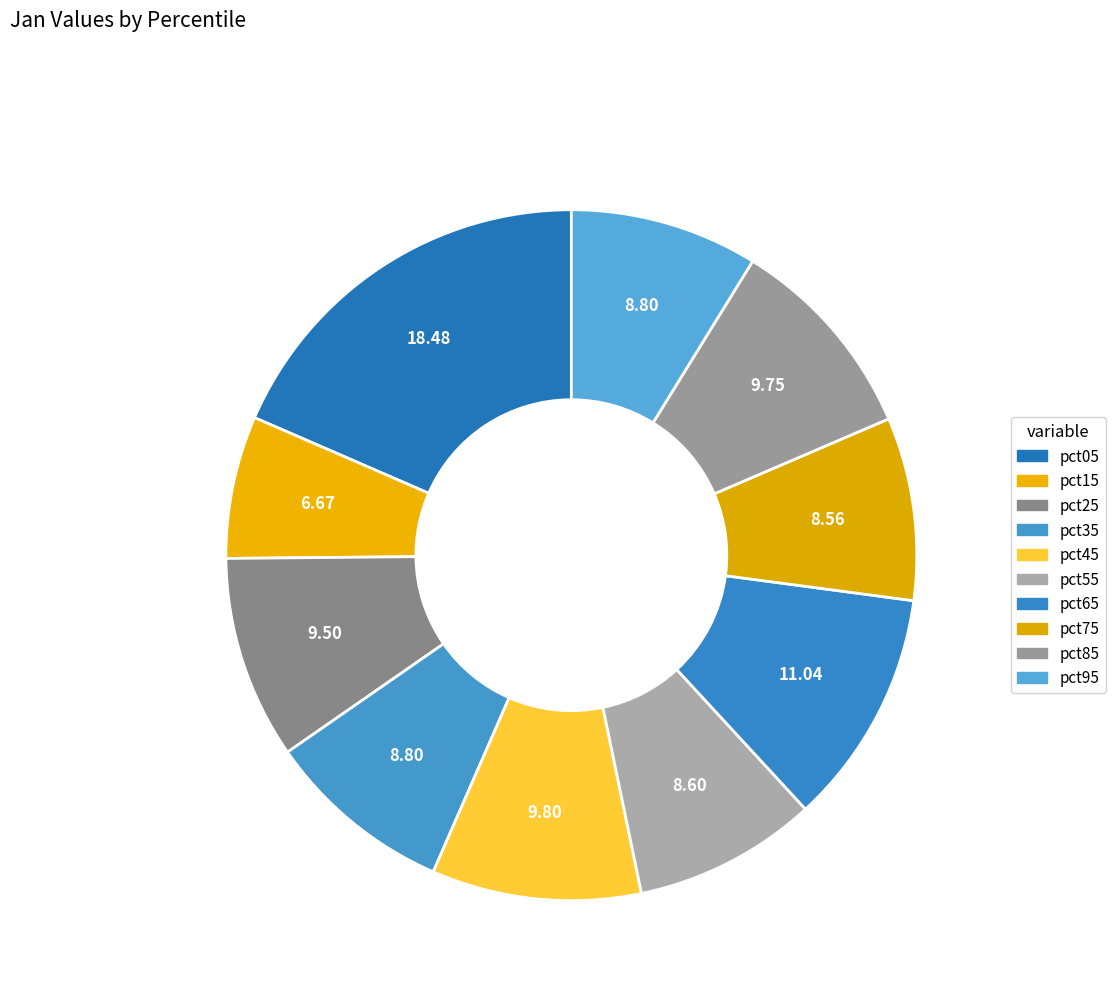

The pct15 slice represents 1% of the pie. True or false?

False